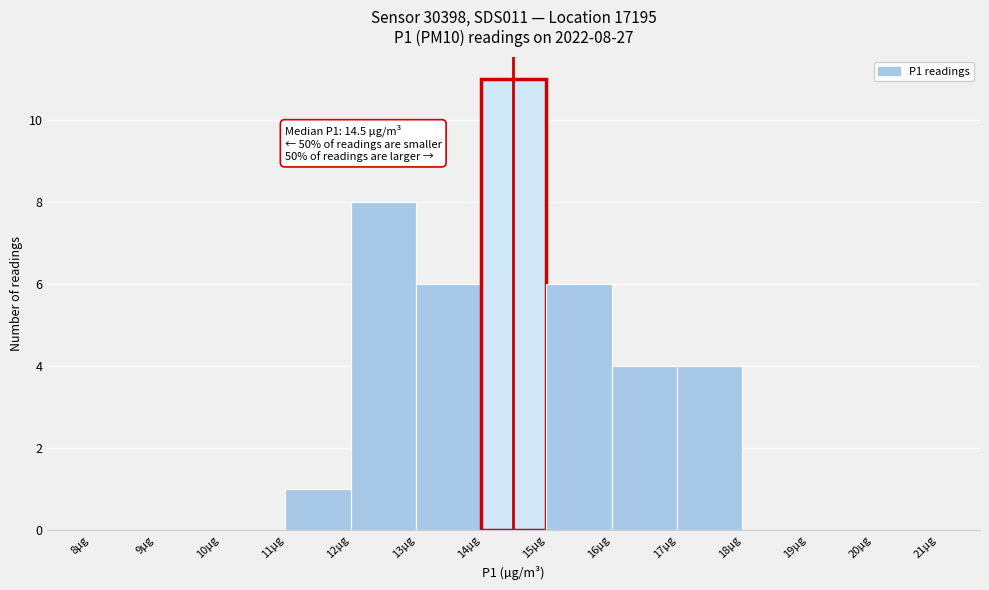

Over which range of the x-axis is the bar tallest?

14 to 15